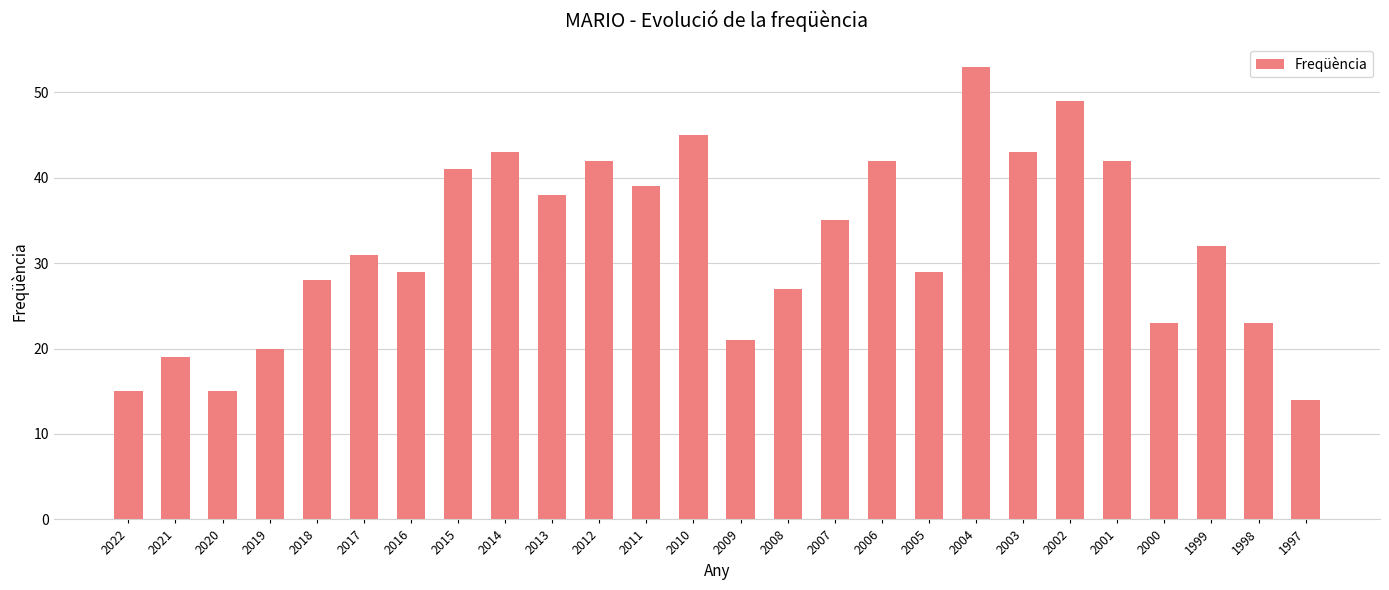

How many series are shown in this chart?

1